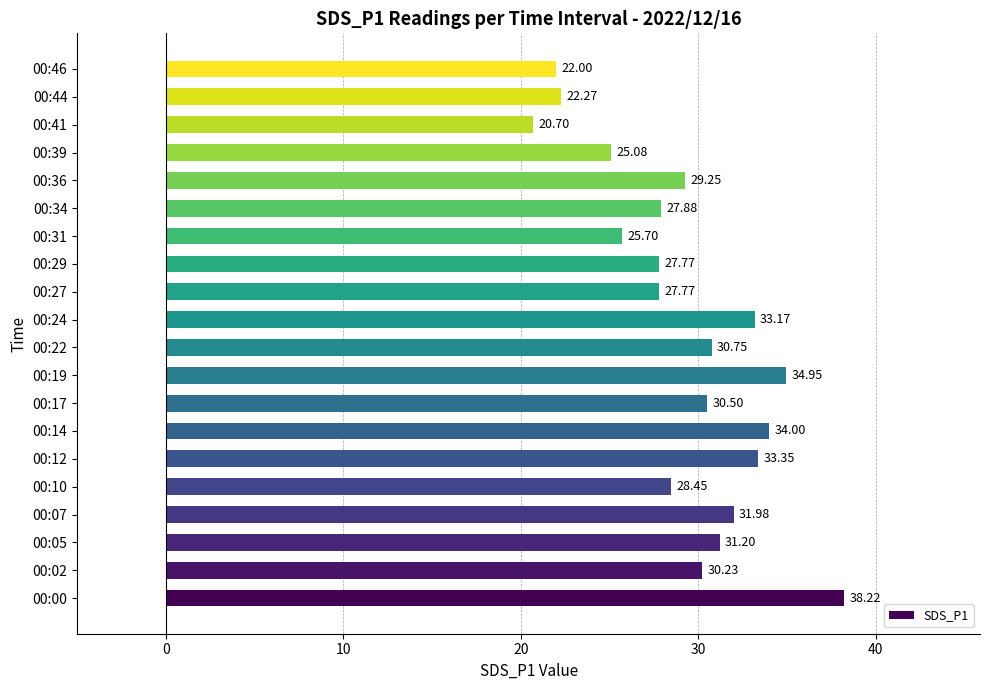

What is the ratio of the value at 00:07 to the value at 00:46?

1.5